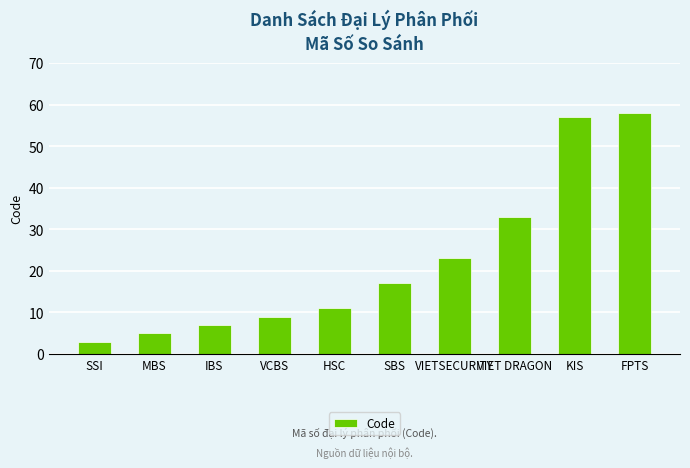

What is the ratio of the value at IBS to the value at MBS?

1.4